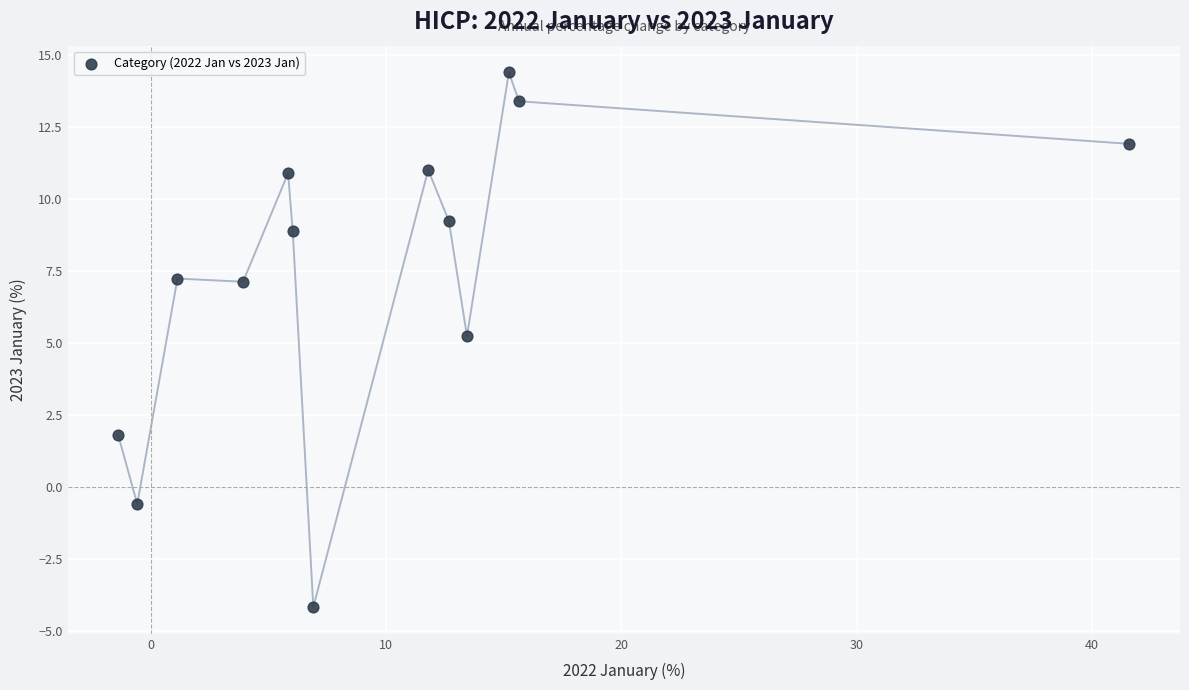

What is the range of Y values (max minus min)?

18.6